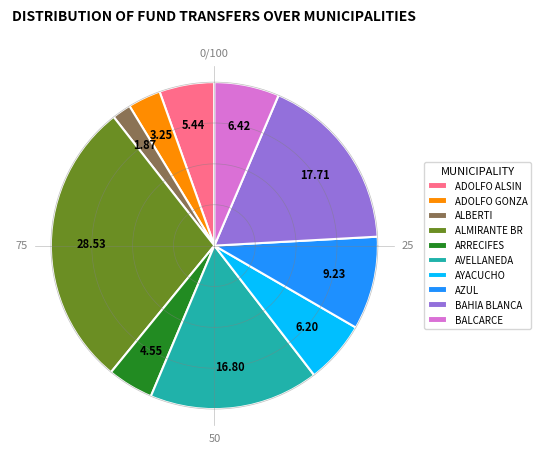

To the nearest percent, what is the average slice percentage?

10%